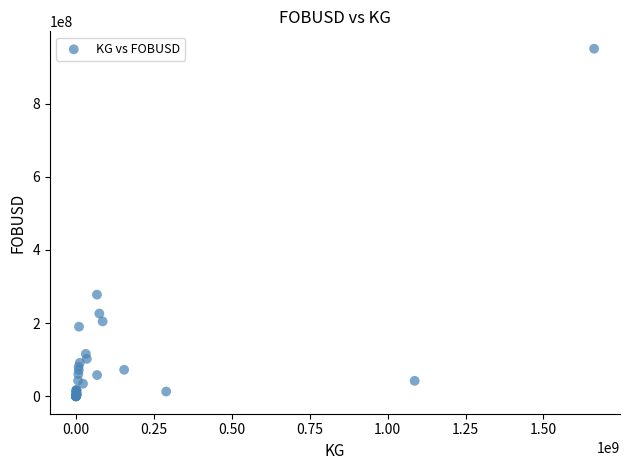

What Y value in the scatter plot is closest to 474960690?

277894678.6